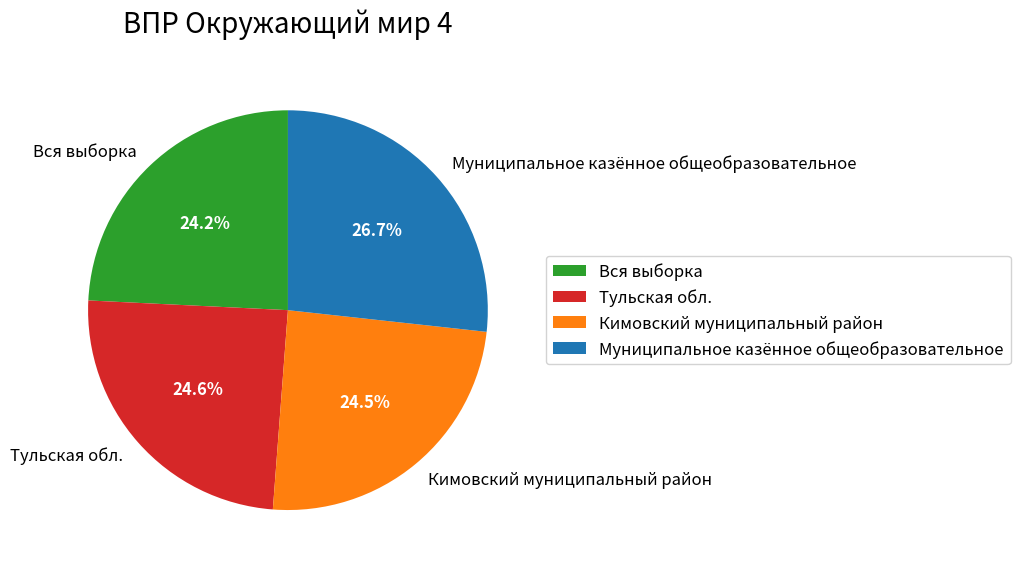

Count the number of slices in the pie.

4